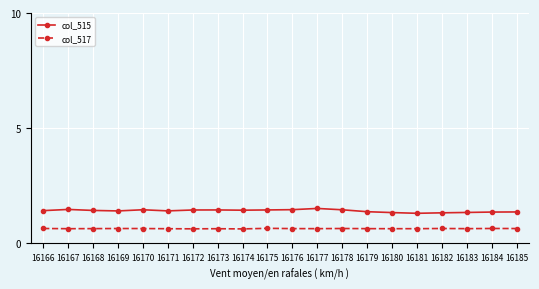

What is the difference between the maximum and minimum values in the col_515 series?

0.2